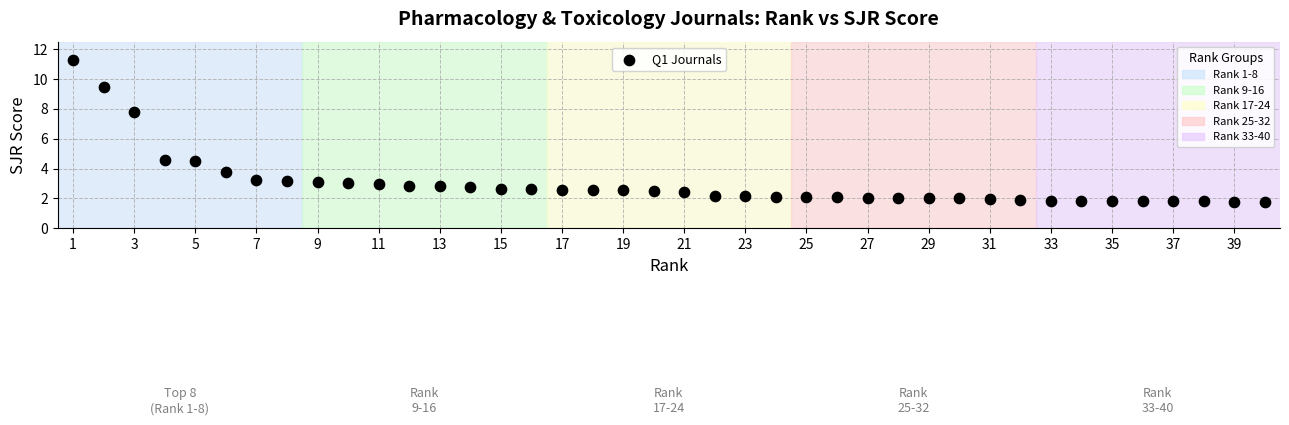

What is the range of Y values (max minus min)?

9.5